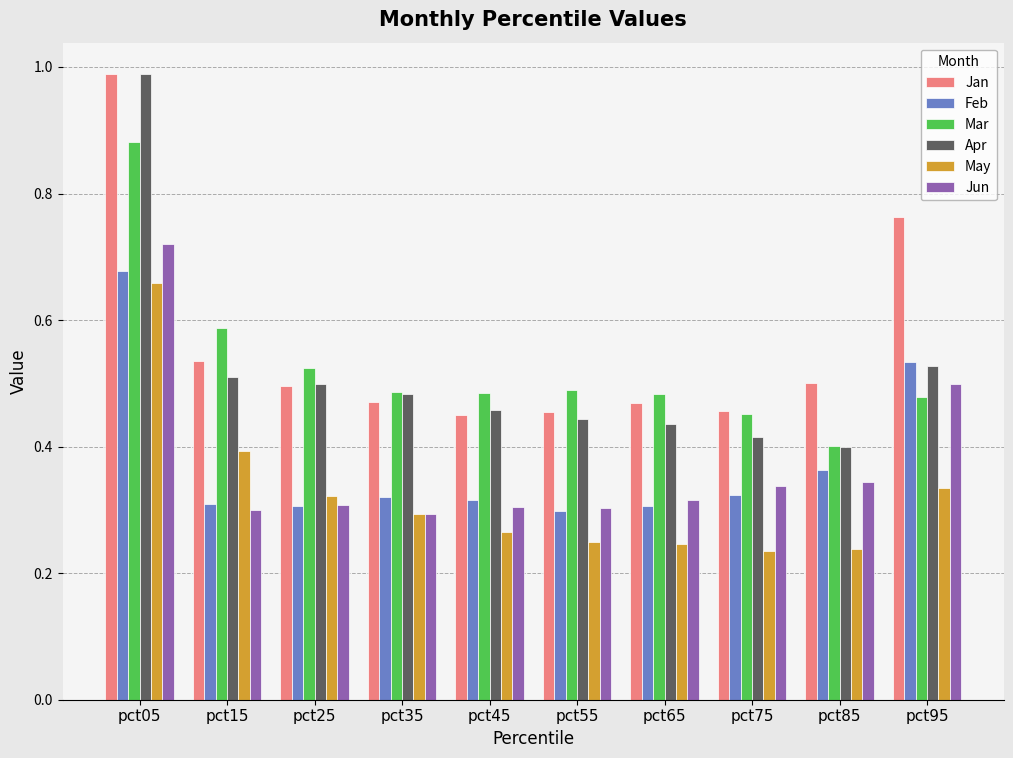

How many Jun values are between 0 and 1?

10